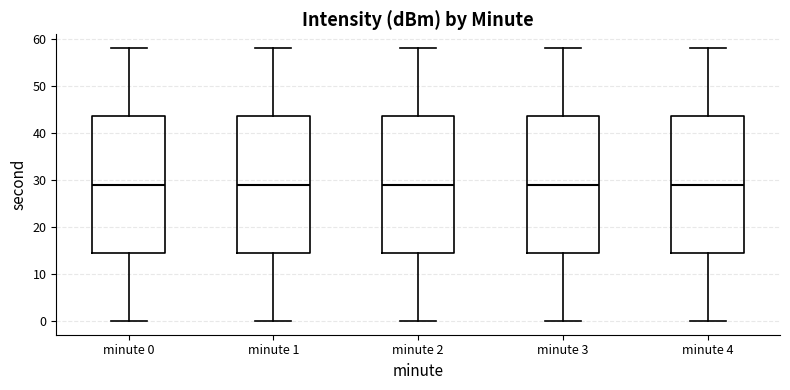

Reading left to right, read every box against the y-axis: the position of its median line, the range the box covers, and the ends of its whiskers. The values are not printed on the chart, so give them approximately, as read against the axis.

minute 0: median 29, box 15 to 44, whiskers 0 to 58
minute 1: median 29, box 15 to 44, whiskers 0 to 58
minute 2: median 29, box 15 to 44, whiskers 0 to 58
minute 3: median 29, box 15 to 44, whiskers 0 to 58
minute 4: median 29, box 15 to 44, whiskers 0 to 58